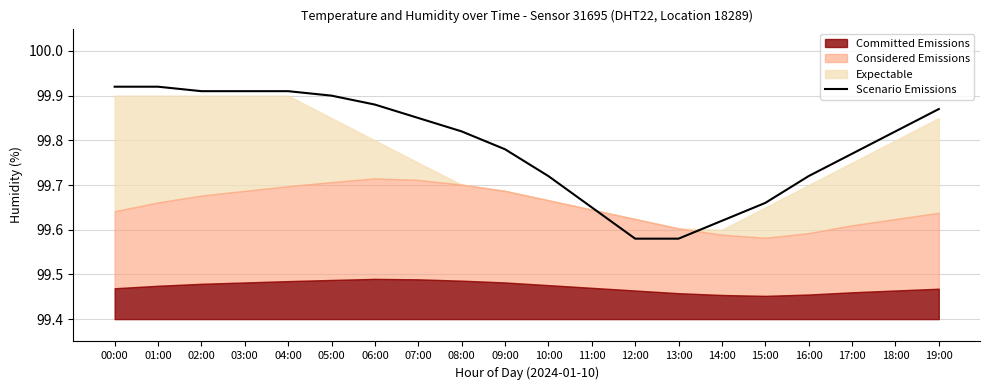

The value at 10:00 is 33.5. True or false?

False